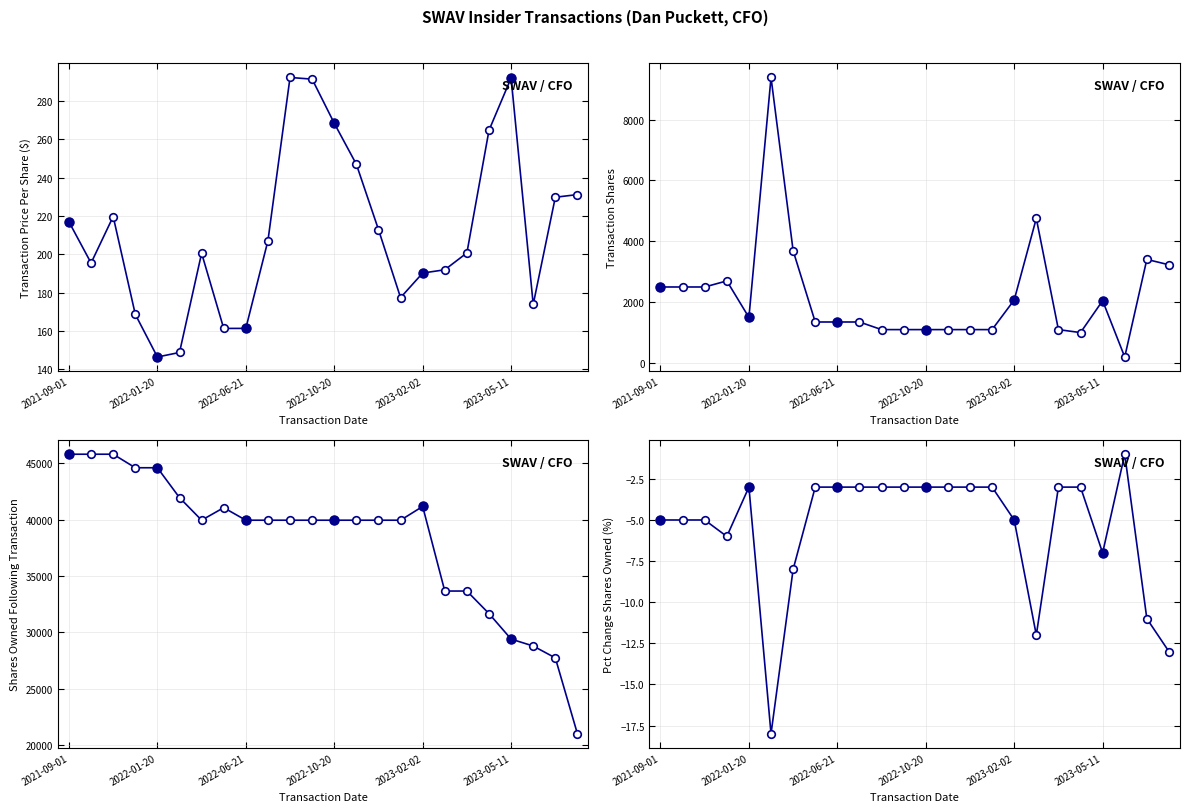

Which series contains the lowest Y value?

pctchgSharesOwned